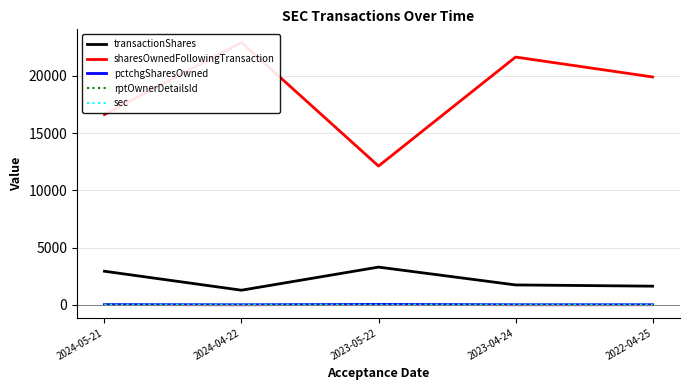

How many lines are shown in the chart?

5